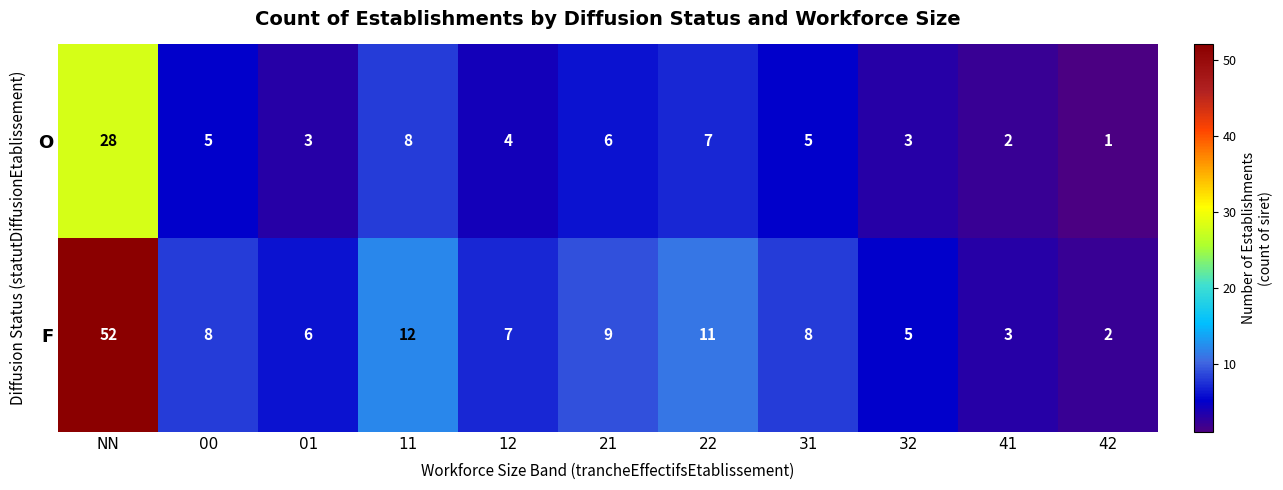

How many distinct data groups are displayed?

2